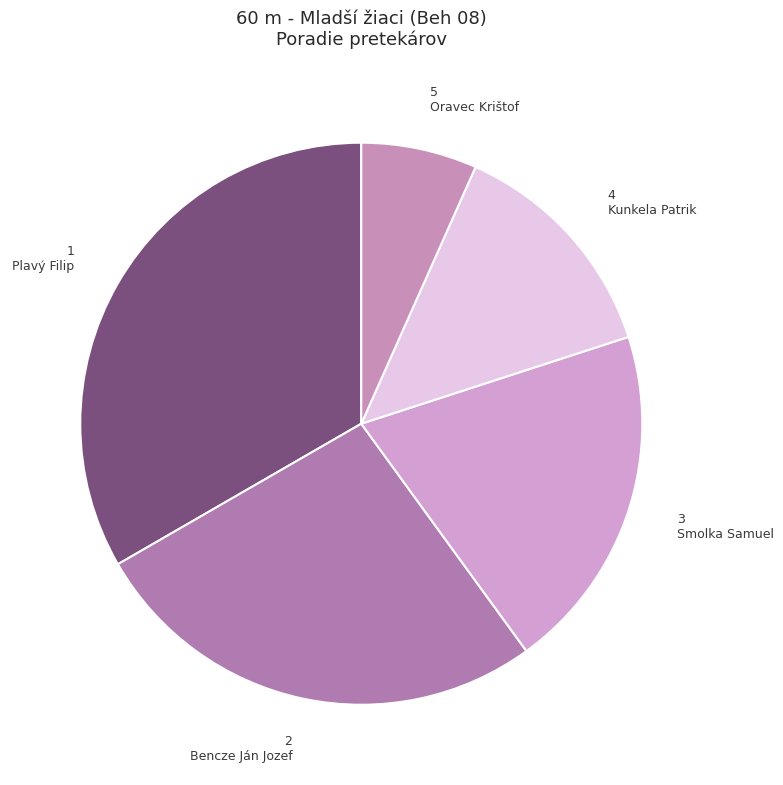

How many segments does this pie chart have?

5